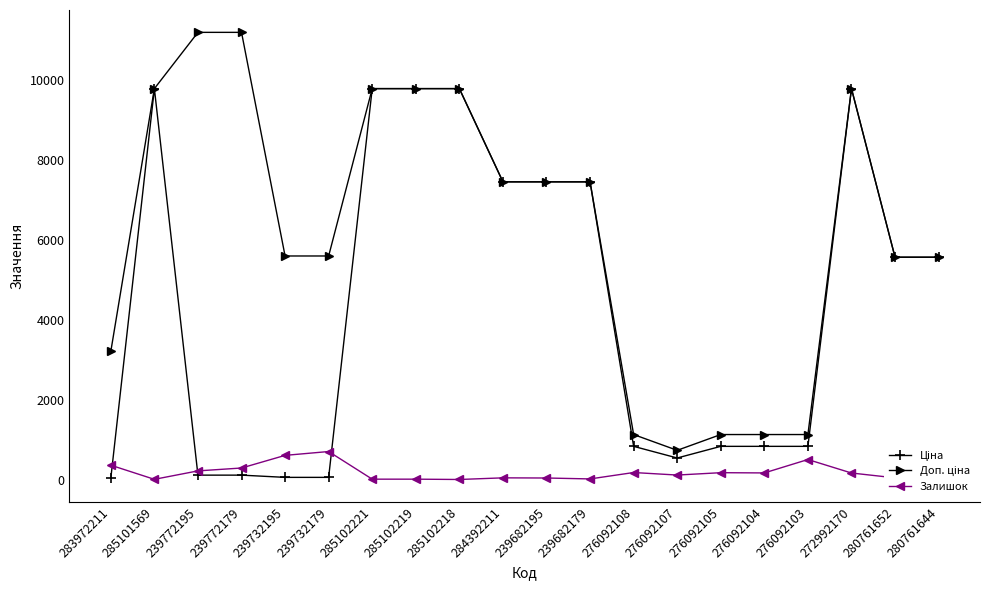

What is the value of the Залишок point at the 6th from the left?

702.0